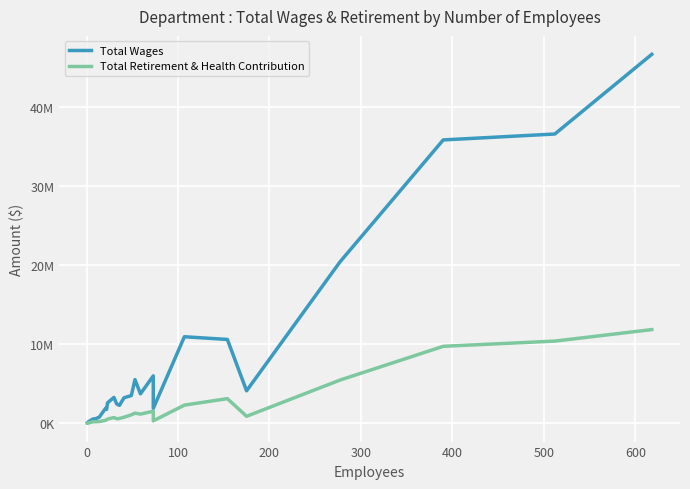

Which series has the largest total across all categories?

Total Wages